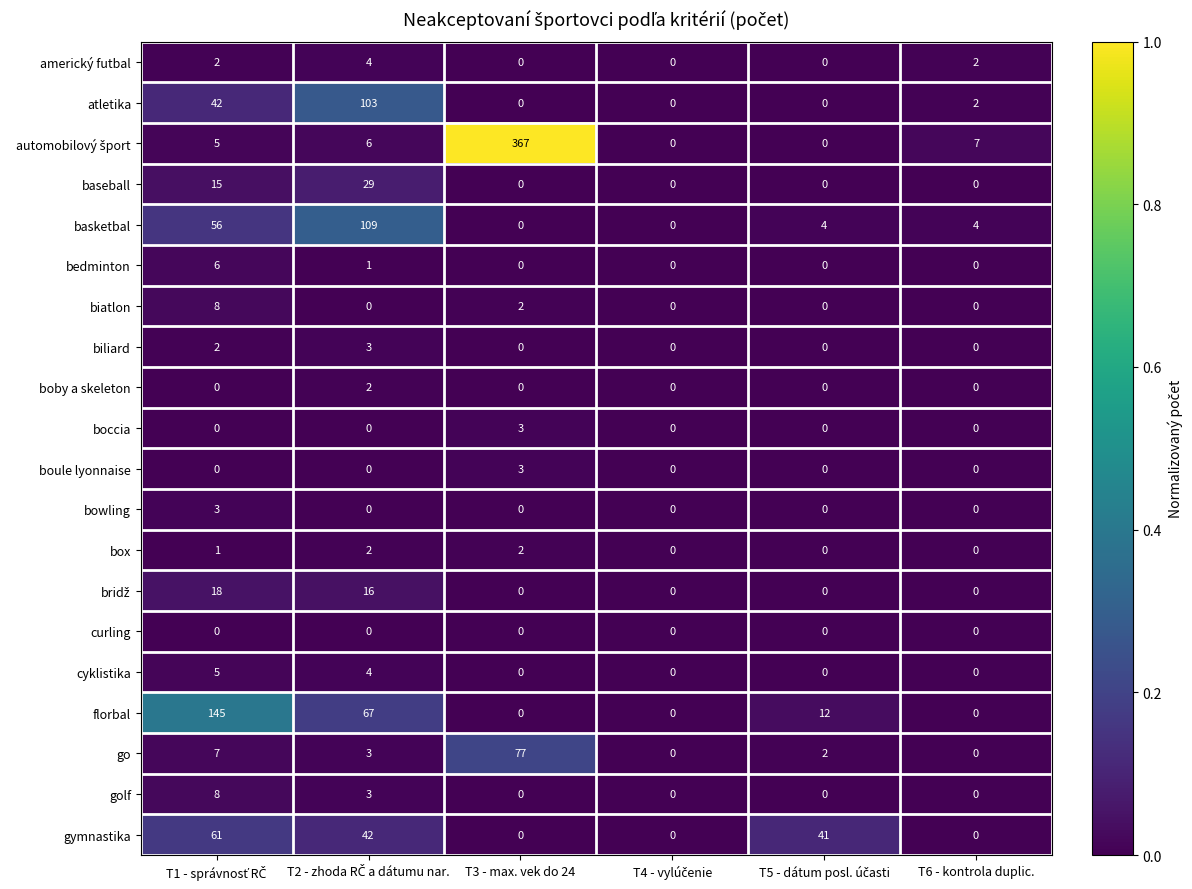

The value of go at T3 - max. vek do 24 is 77. True or false?

True